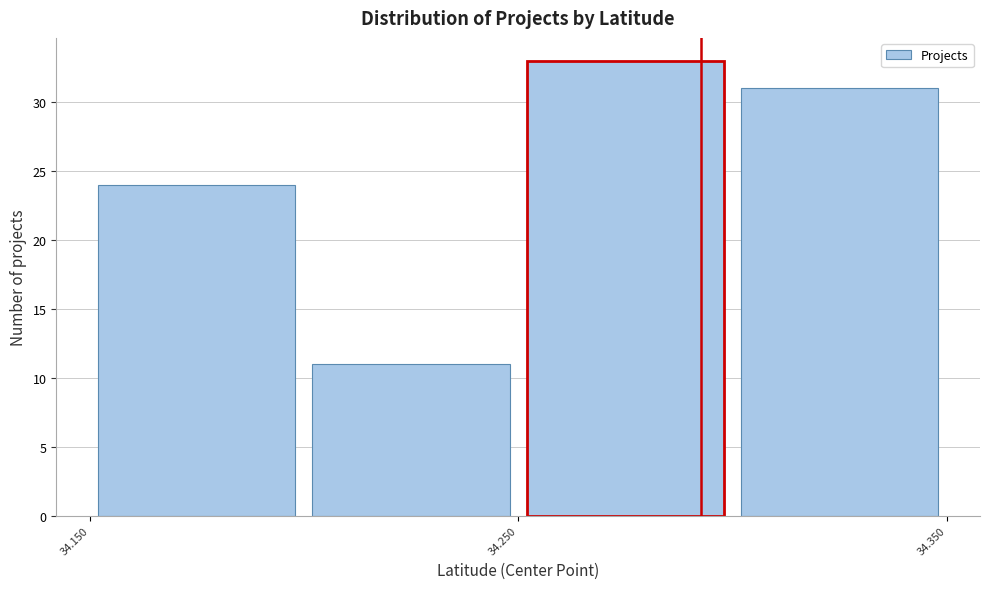

Reading left to right, transcribe this chart: for each bar, give the range it covers on the x-axis and its height. The values are not printed on the chart, so give them approximately, as read against the axis.

34.15 to 34.20: 24
34.20 to 34.25: 11
34.25 to 34.30: 33
34.30 to 34.35: 31